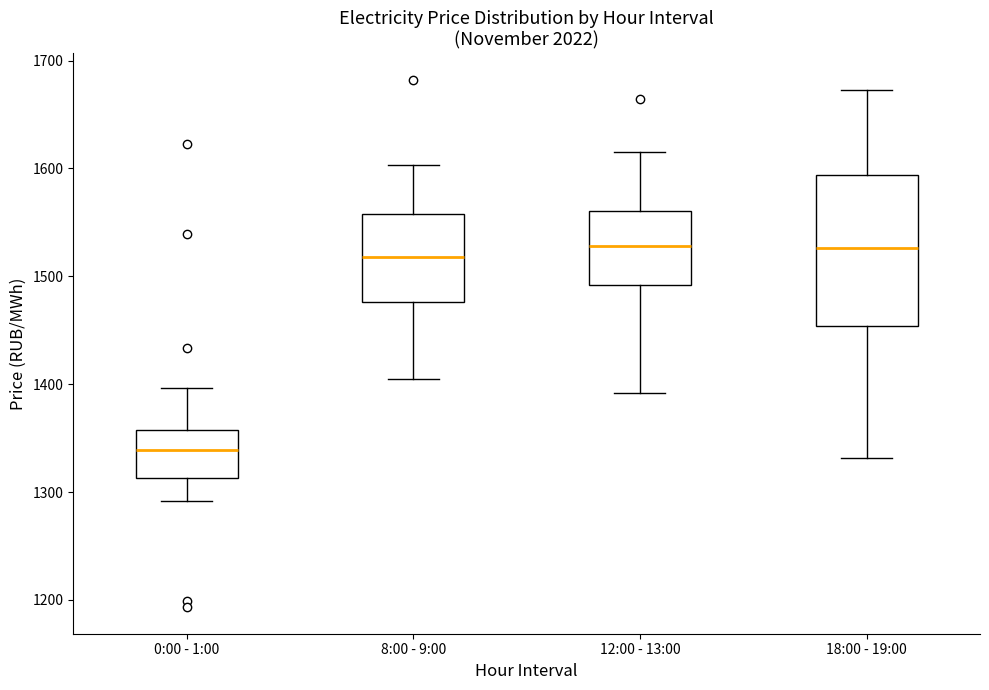

Reading left to right, transcribe this box plot: for each box, give where its median line is, the range the box spans, and where its two whiskers end, as read against the y-axis. The values are not printed on the chart, so give them approximately, as read against the axis.

0:00 - 1:00: median 1340, box 1310 to 1360, whiskers 1290 to 1400
8:00 - 9:00: median 1520, box 1480 to 1560, whiskers 1400 to 1600
12:00 - 13:00: median 1530, box 1490 to 1560, whiskers 1390 to 1620
18:00 - 19:00: median 1530, box 1450 to 1590, whiskers 1330 to 1670